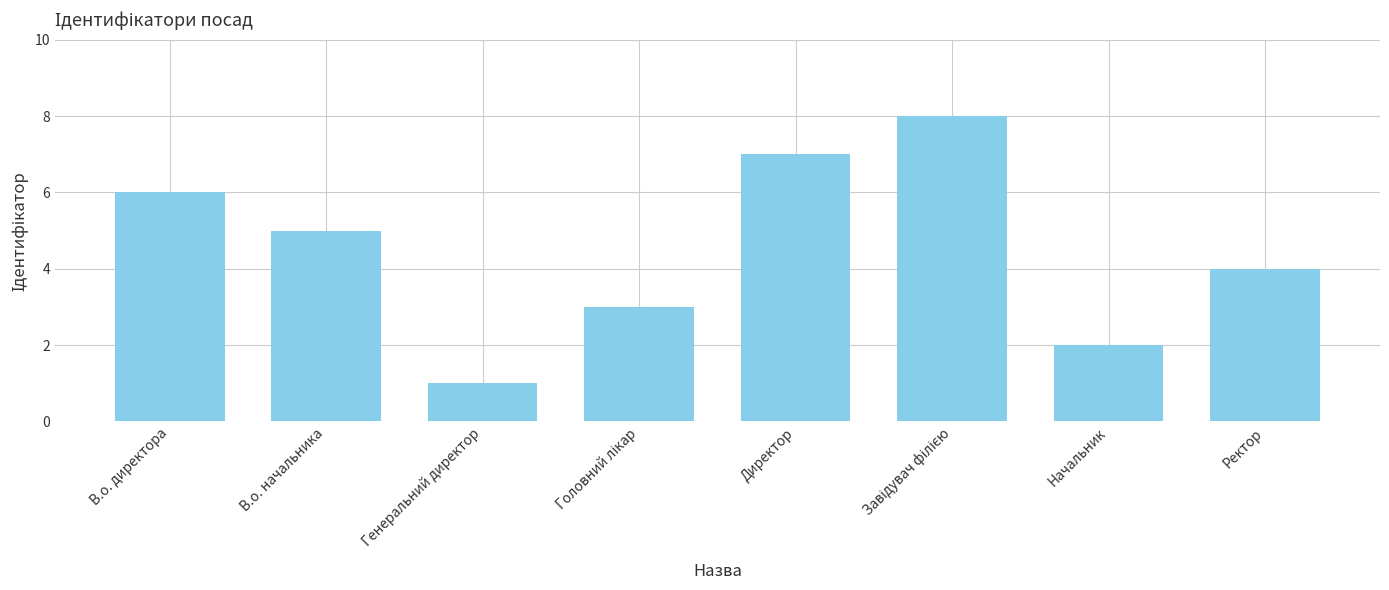

Which has a higher value, Генеральний директор or Директор?

Директор